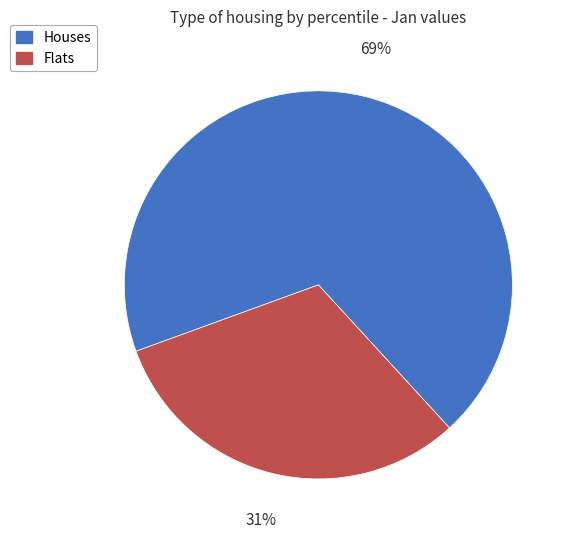

Does Flats represent more than half of the total?

No